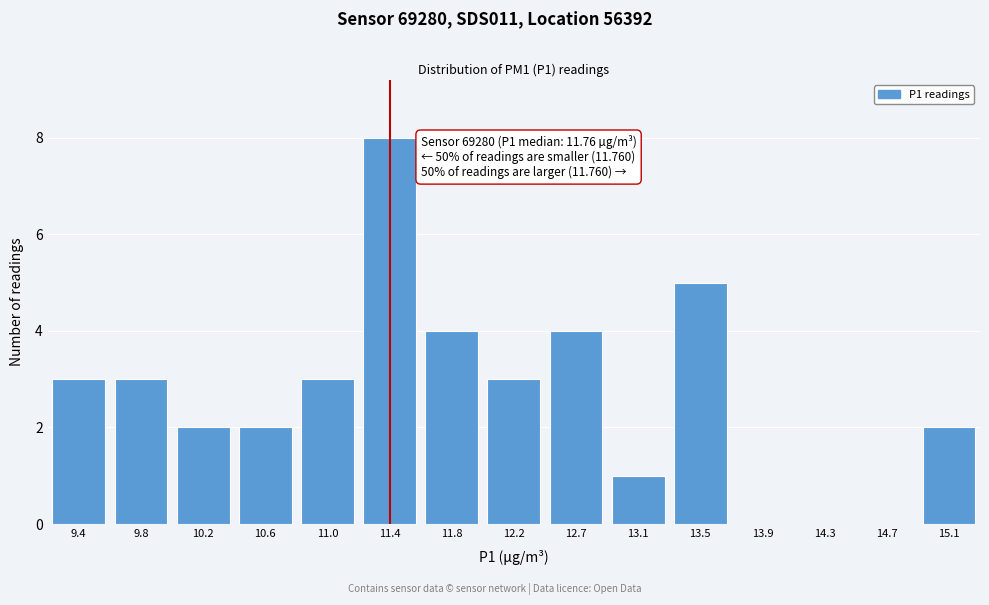

Reading right to left, what are all the values shown in this chart?

15.1=2	14.7=0	14.3=0	13.9=0	13.5=5	13.1=1	12.7=4	12.2=3	11.8=4	11.4=8	11.0=3	10.6=2	10.2=2	9.8=3	9.4=3